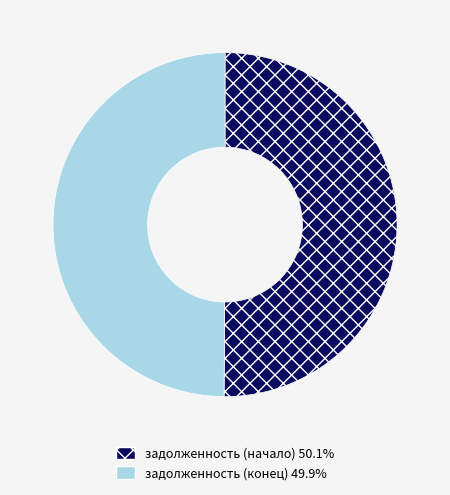

How many slices are in this pie chart?

2